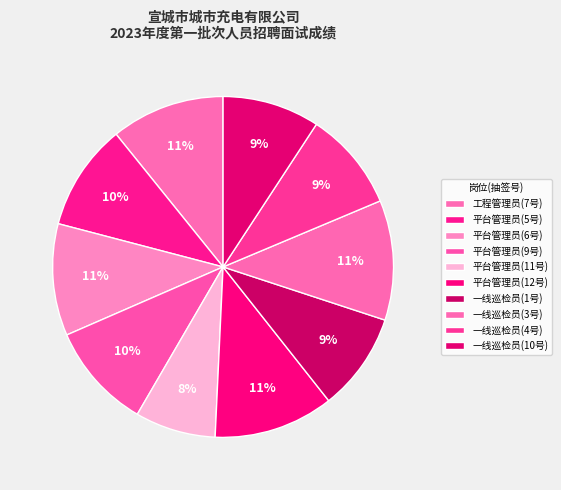

Which category has the smallest portion of the pie?

平台管理员(11号)